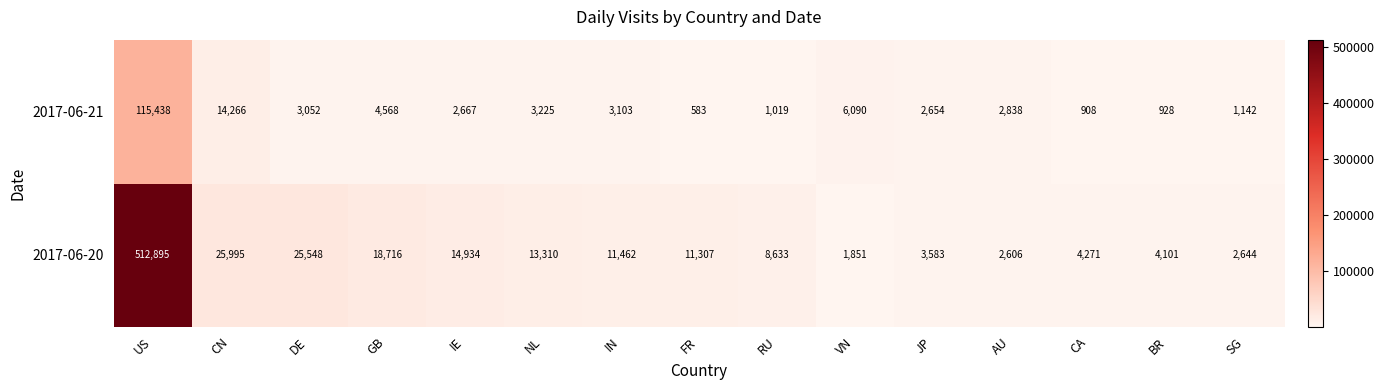

What is the difference between the highest and lowest values at CA?

3363